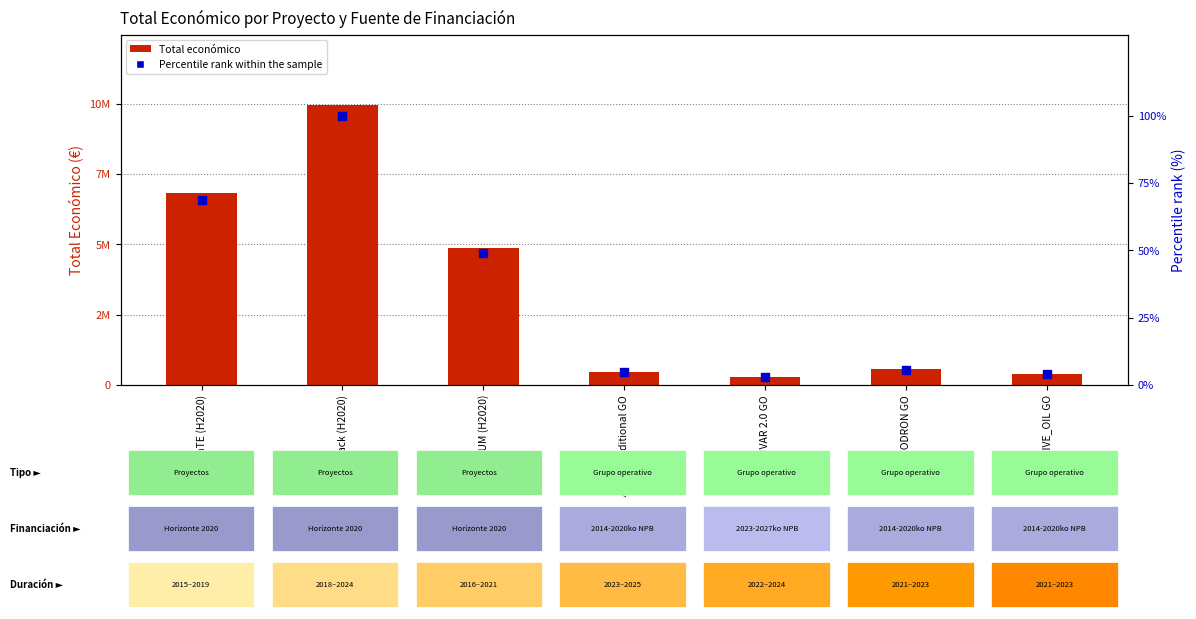

Which series contains the lowest Y value?

Percentile rank within the sample